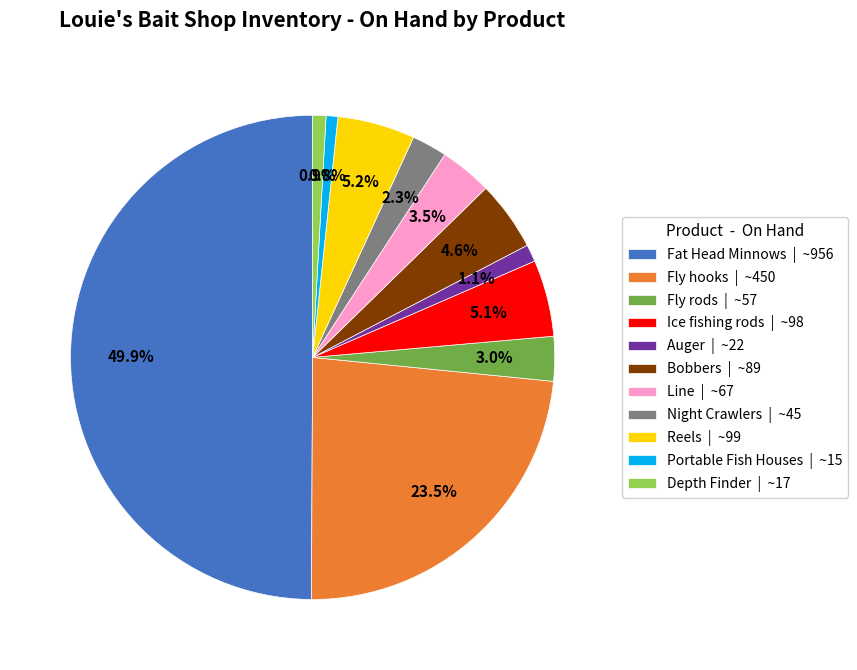

Between Auger and Fly rods, which is larger?

Fly rods